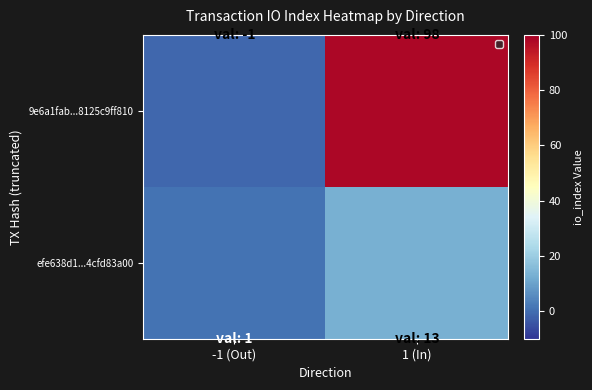

What is the total value across all series at 1 (In)?

111